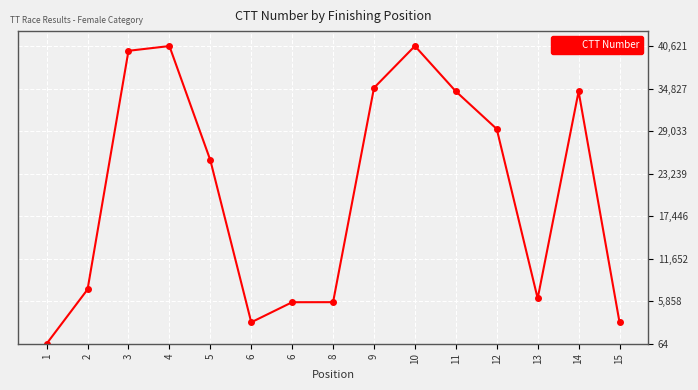

Is it true that the value at 6 is 2978?

True